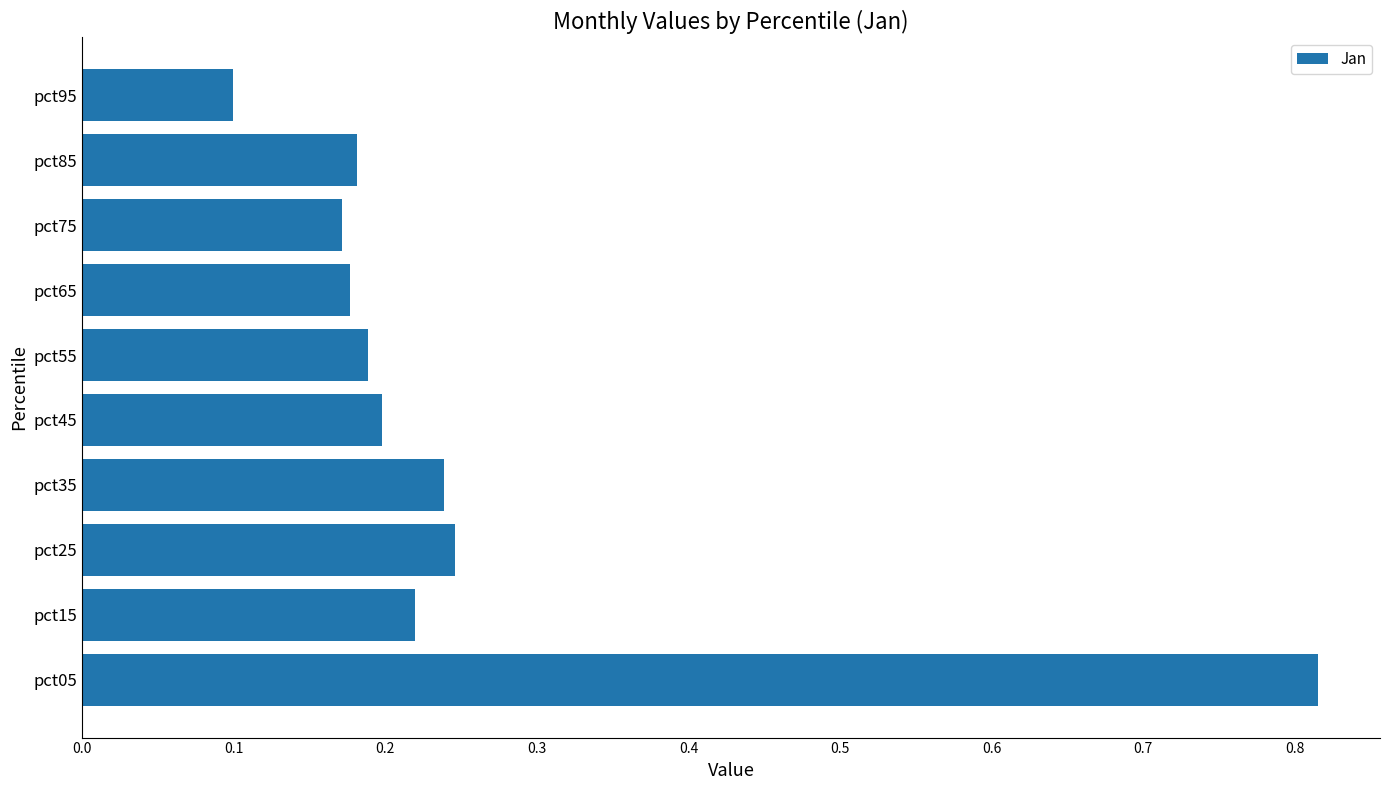

At which category does the chart reach its minimum across all series?

pct95